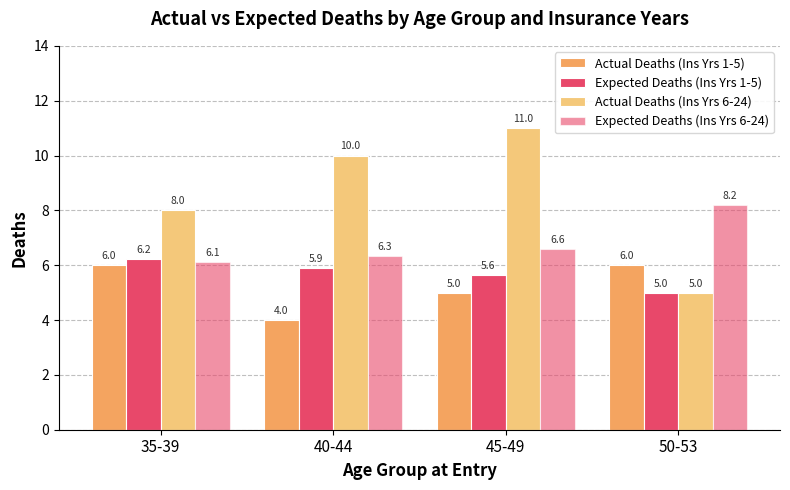

Which series has the largest range (max minus min)?

Actual Deaths (Ins Yrs 6-24)